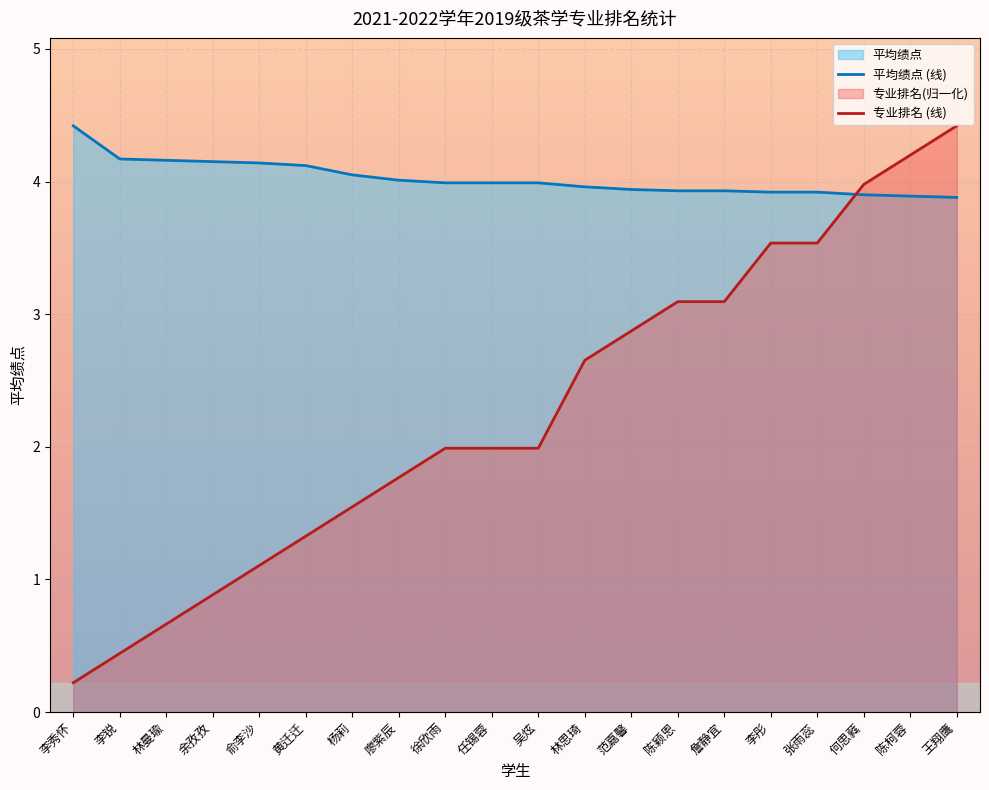

True or false: 专业排名 (线) has more than 0 interior local peaks.

False